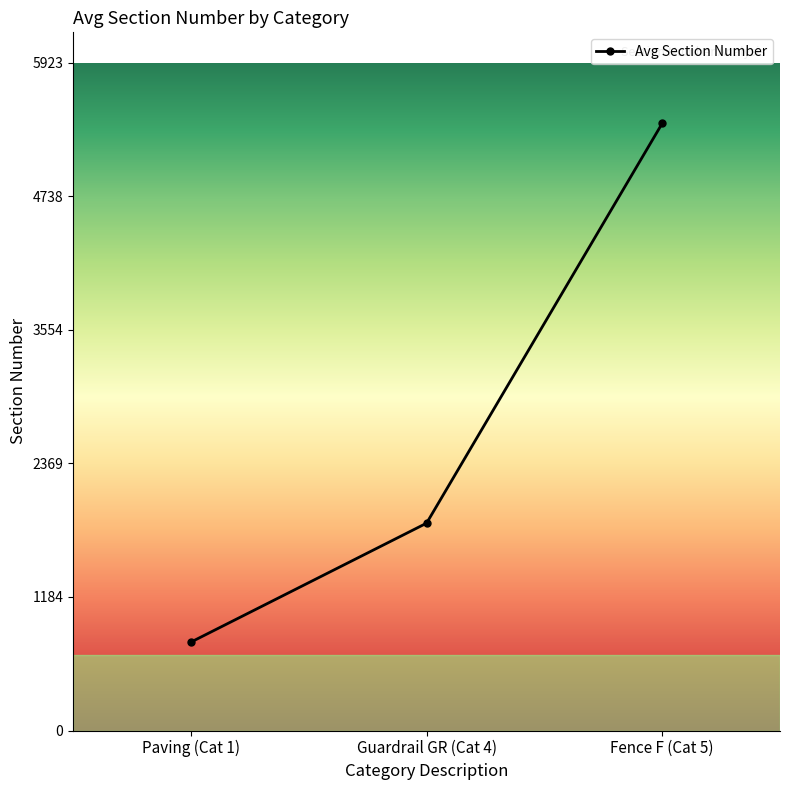

At which label is the value closest to 3084?

Guardrail GR (Cat 4)